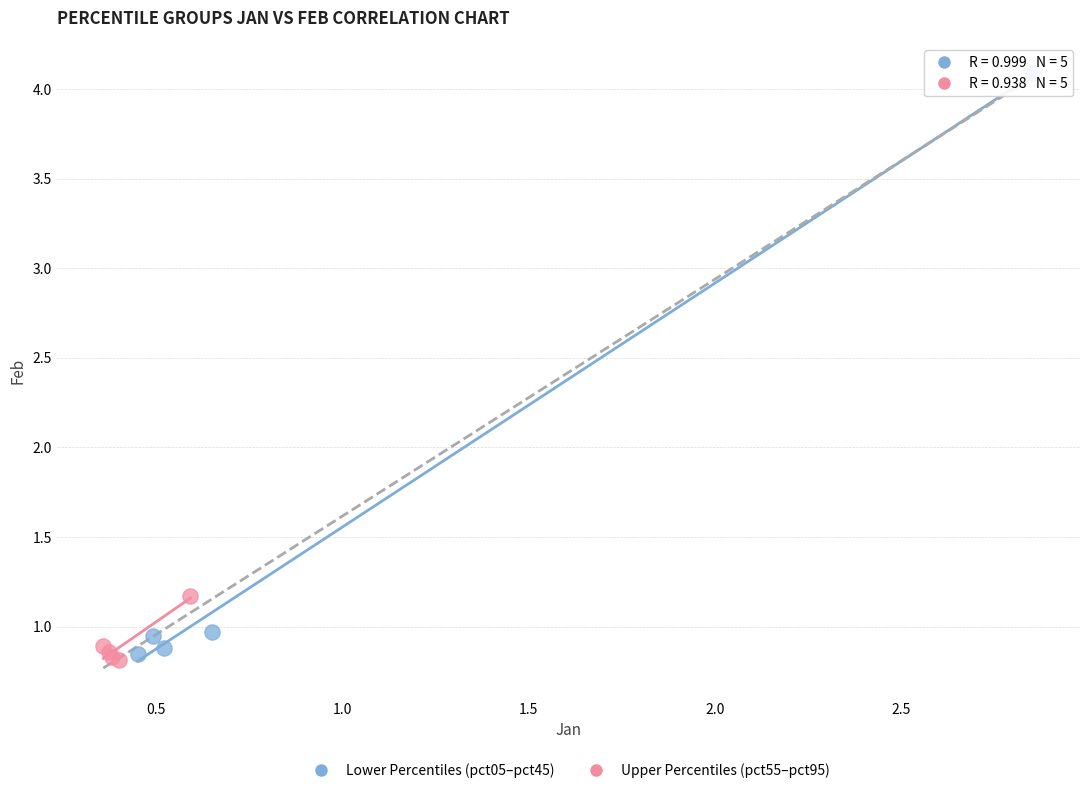

Which series reaches the minimum Y coordinate?

Upper Percentiles (pct55–pct95)